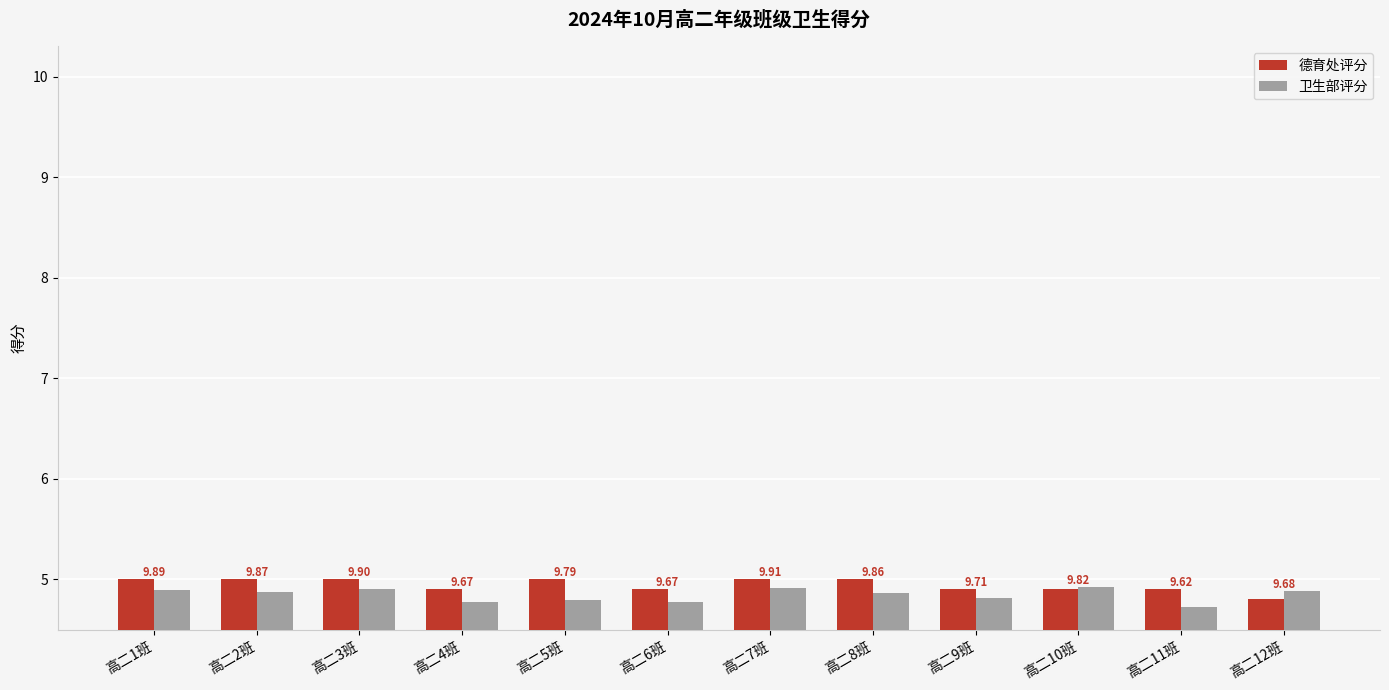

What is the total value across all series at 高二9班?

9.7